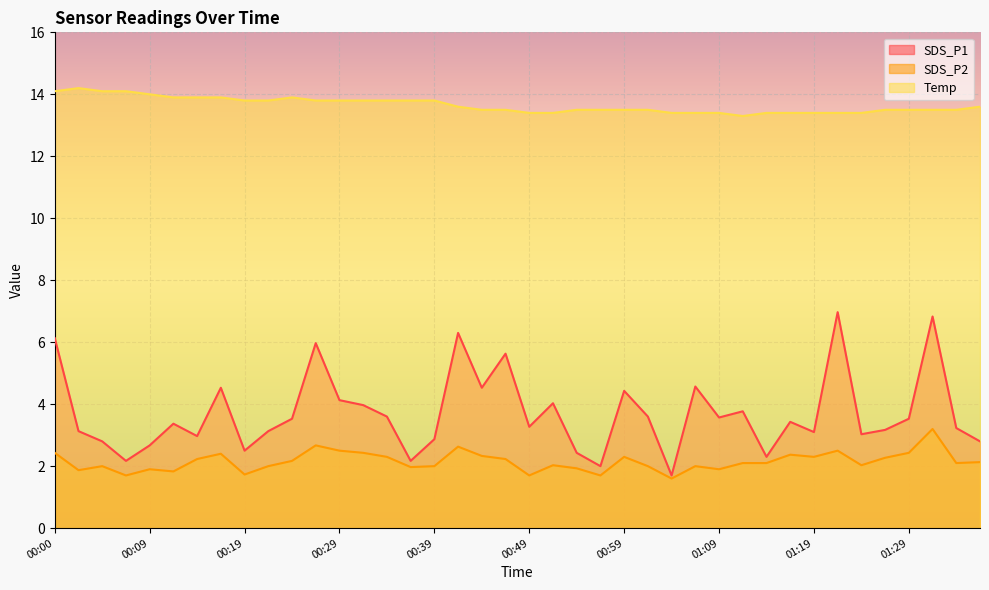

Reading left to right, extract all data points from this chart.

SDS_P1: 00:00=6.1	00:02=3.1	00:04=2.8	00:07=2.2	00:09=2.7	00:12=3.4	00:14=3.0	00:17=4.5	00:19=2.5	00:22=3.1	00:24=3.5	00:27=6.0	00:29=4.1	00:32=4.0	00:34=3.6	00:36=2.2	00:39=2.9	00:41=6.3	00:44=4.5	00:46=5.6	00:49=3.3	00:51=4.0	00:54=2.4	00:56=2.0	00:59=4.4	01:01=3.6	01:04=1.7	01:07=4.6	01:09=3.6	01:12=3.8	01:14=2.3	01:17=3.4	01:19=3.1	01:22=7.0	01:24=3.0	01:27=3.2	01:29=3.5	01:31=6.8	01:34=3.2	01:37=2.8
SDS_P2: 00:00=2.4	00:02=1.9	00:04=2.0	00:07=1.7	00:09=1.9	00:12=1.8	00:14=2.2	00:17=2.4	00:19=1.7	00:22=2.0	00:24=2.2	00:27=2.7	00:29=2.5	00:32=2.4	00:34=2.3	00:36=2.0	00:39=2.0	00:41=2.6	00:44=2.3	00:46=2.2	00:49=1.7	00:51=2.0	00:54=1.9	00:56=1.7	00:59=2.3	01:01=2.0	01:04=1.6	01:07=2.0	01:09=1.9	01:12=2.1	01:14=2.1	01:17=2.4	01:19=2.3	01:22=2.5	01:24=2.0	01:27=2.3	01:29=2.4	01:31=3.2	01:34=2.1	01:37=2.1
Temp: 00:00=14.1	00:02=14.2	00:04=14.1	00:07=14.1	00:09=14.0	00:12=13.9	00:14=13.9	00:17=13.9	00:19=13.8	00:22=13.8	00:24=13.9	00:27=13.8	00:29=13.8	00:32=13.8	00:34=13.8	00:36=13.8	00:39=13.8	00:41=13.6	00:44=13.5	00:46=13.5	00:49=13.4	00:51=13.4	00:54=13.5	00:56=13.5	00:59=13.5	01:01=13.5	01:04=13.4	01:07=13.4	01:09=13.4	01:12=13.3	01:14=13.4	01:17=13.4	01:19=13.4	01:22=13.4	01:24=13.4	01:27=13.5	01:29=13.5	01:31=13.5	01:34=13.5	01:37=13.6